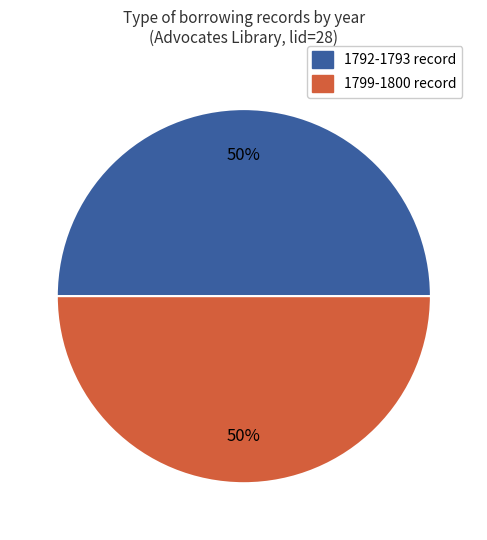

To the nearest percent, what is the average slice percentage?

50%